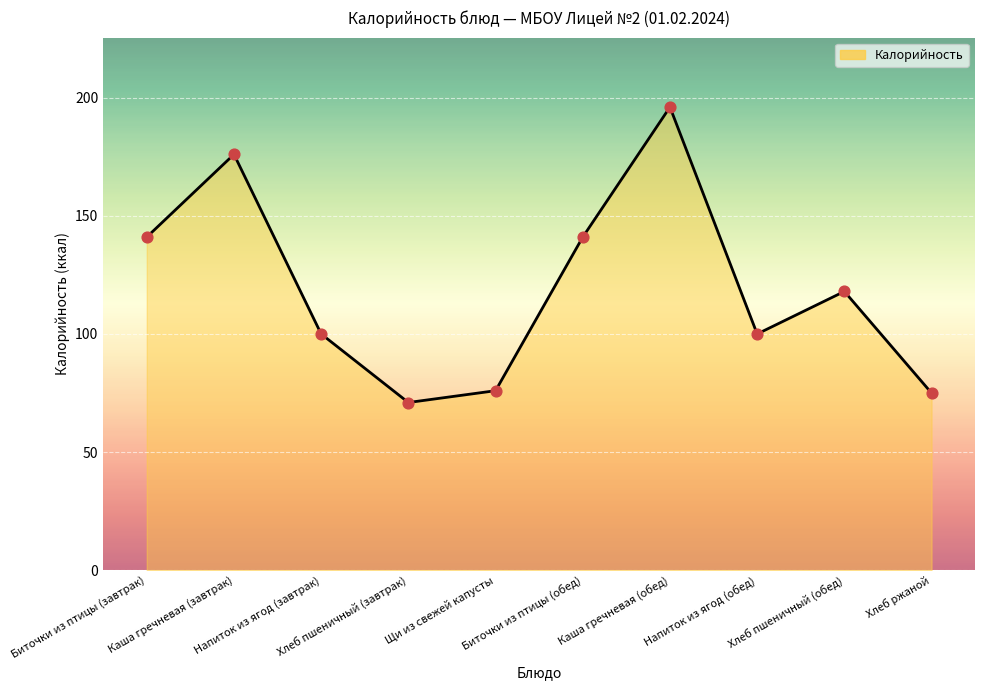

What is the change in value from Каша гречневая (завтрак) to Биточки из птицы (обед)?

-35